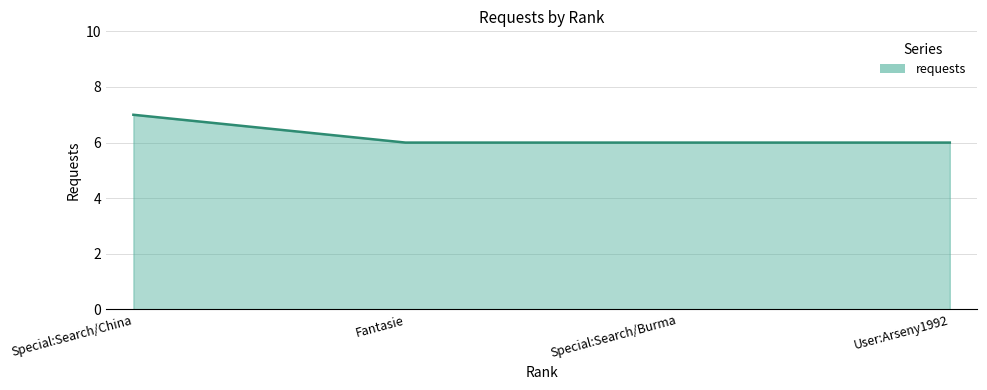

What is the sum of the values at User:Arseny1992 and Special:Search/China?

13